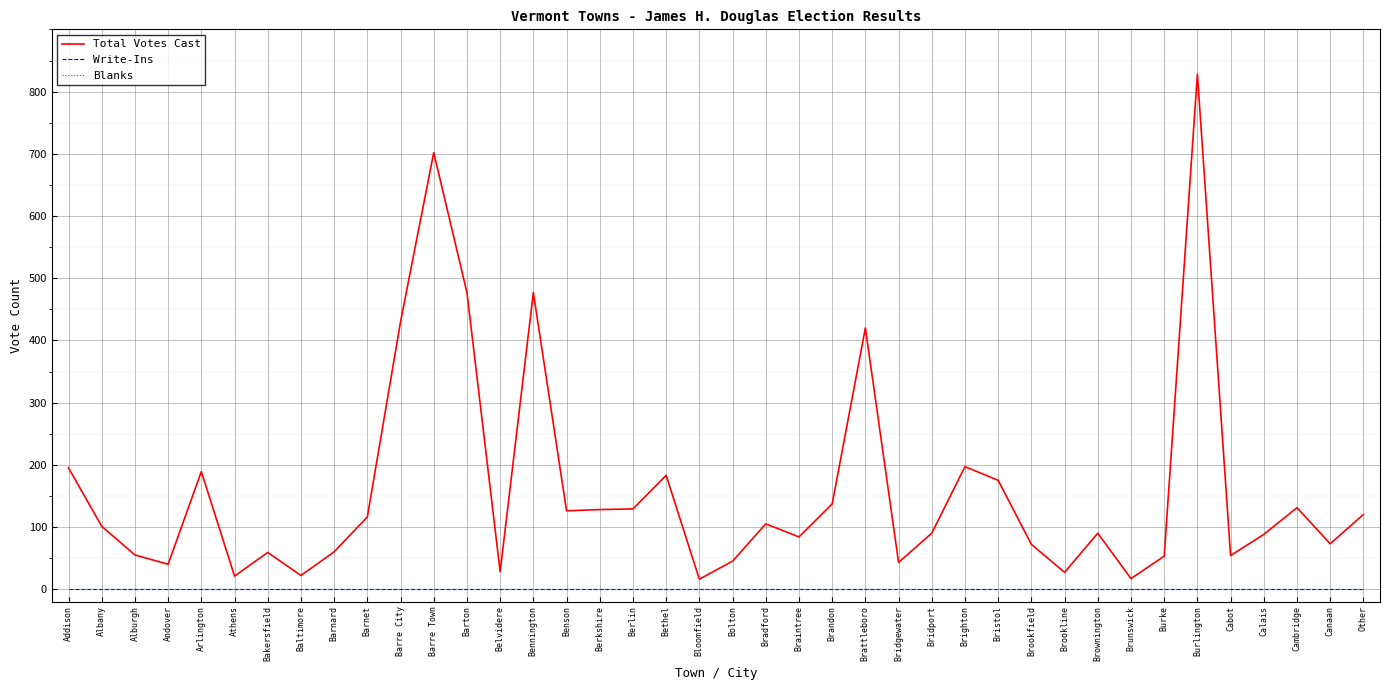

At which category does the chart reach its peak across all series?

Burlington